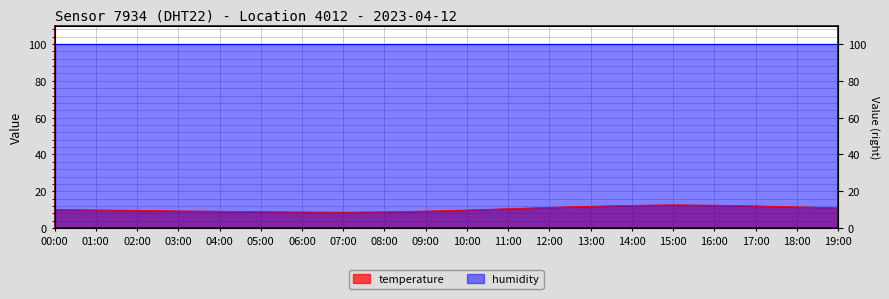

Where is the data nearest to the value 10?

00:00